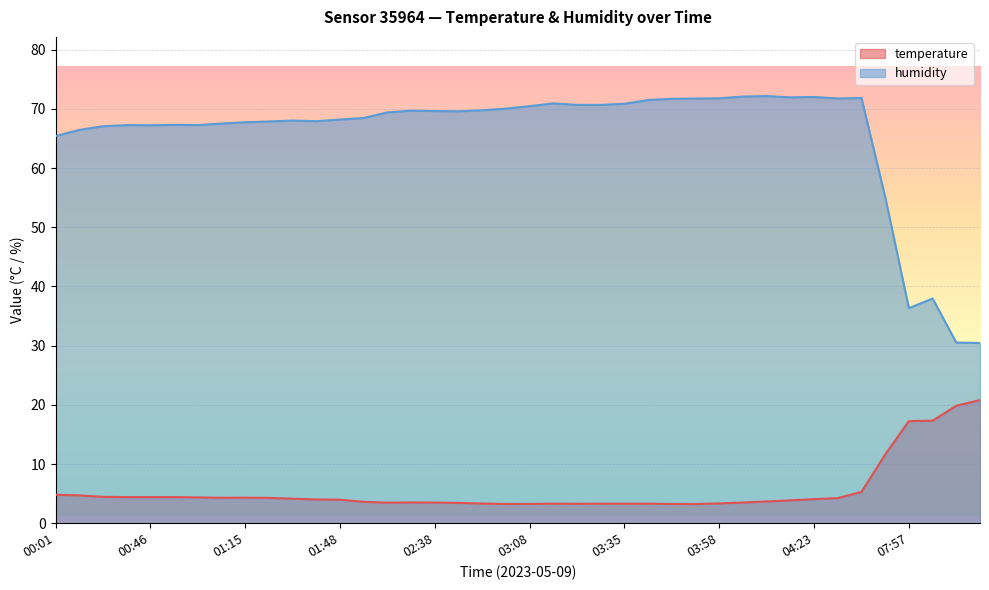

Reading left to right, extract all data points from this chart.

temperature: 00:01=4.8	00:14=4.7	00:33=4.5	00:40=4.4	00:46=4.4	00:52=4.4	00:59=4.4	01:04=4.3	01:15=4.3	01:21=4.3	01:35=4.1	01:41=4.0	01:48=4.0	02:15=3.6	02:27=3.5	02:32=3.5	02:38=3.5	02:43=3.4	02:50=3.3	02:56=3.2	03:08=3.3	03:15=3.3	03:22=3.3	03:29=3.3	03:35=3.3	03:41=3.3	03:46=3.2	03:52=3.2	03:58=3.3	04:04=3.5	04:11=3.7	04:17=3.9	04:23=4.1	04:28=4.2	04:54=5.3	06:13=11.6	07:57=17.2	08:50=17.3	11:34=19.8	11:47=20.8
humidity: 00:01=65.4	00:14=66.4	00:33=67.1	00:40=67.2	00:46=67.2	00:52=67.3	00:59=67.2	01:04=67.5	01:15=67.7	01:21=67.9	01:35=68.0	01:41=67.9	01:48=68.2	02:15=68.5	02:27=69.4	02:32=69.7	02:38=69.6	02:43=69.6	02:50=69.8	02:56=70.0	03:08=70.5	03:15=70.9	03:22=70.7	03:29=70.7	03:35=70.8	03:41=71.5	03:46=71.7	03:52=71.7	03:58=71.8	04:04=72.1	04:11=72.2	04:17=71.9	04:23=72.0	04:28=71.8	04:54=71.8	06:13=55.1	07:57=36.3	08:50=38.0	11:34=30.5	11:47=30.4